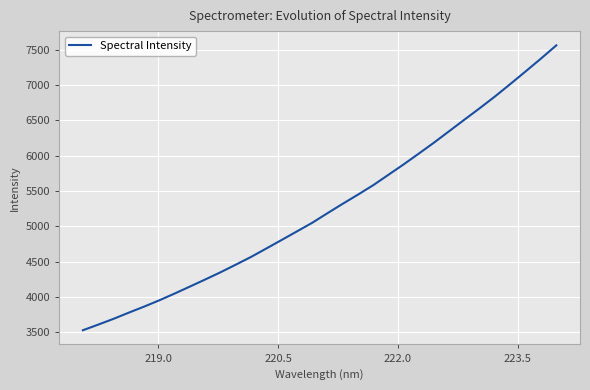

What is the difference between the maximum and minimum values?

4032.7